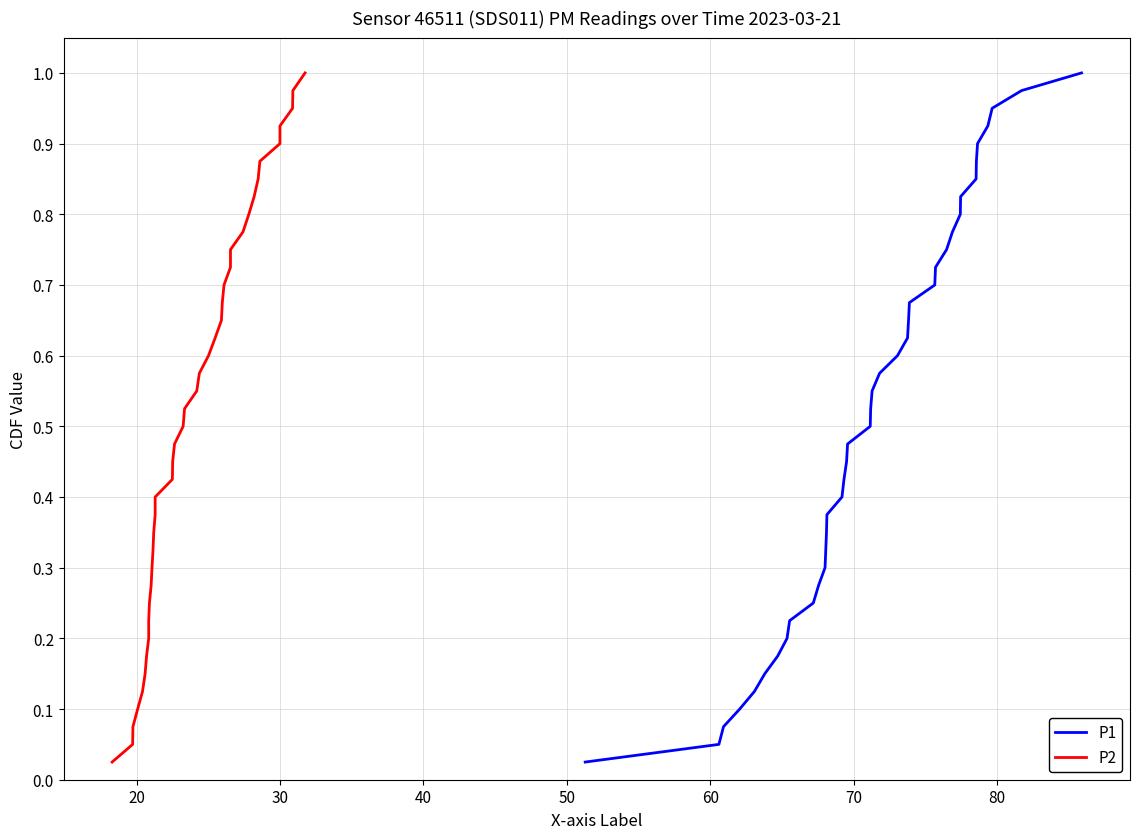

True or false: P2 and P1 intersect in this chart.

False